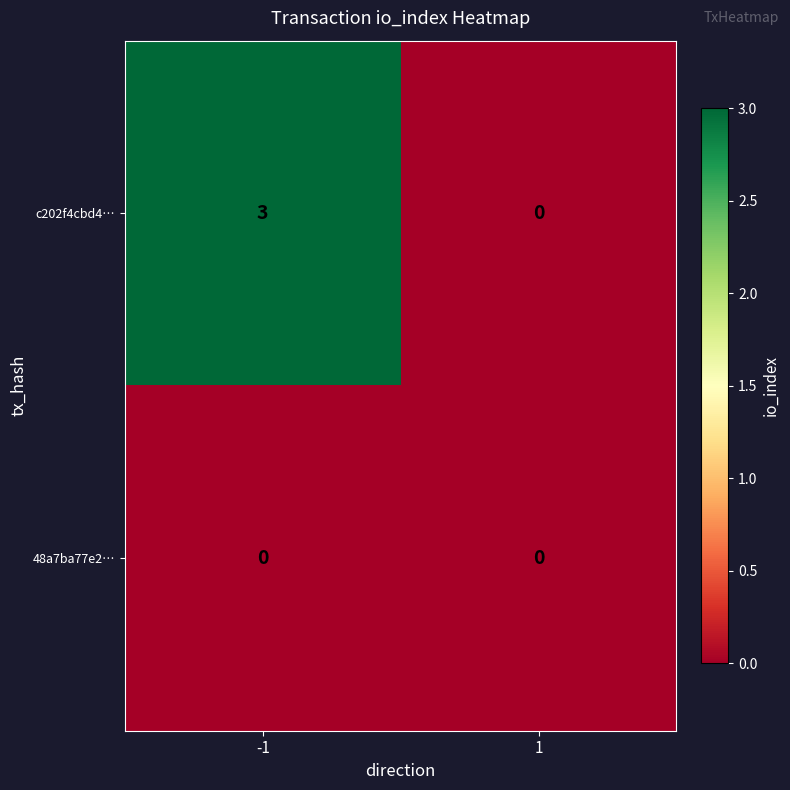

Which series has the largest total across all categories?

c202f4cbd4…